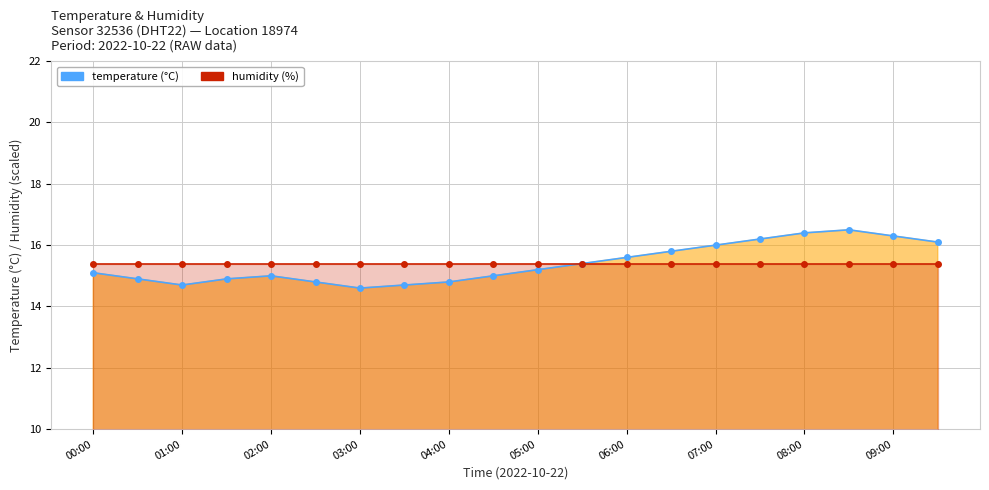

True or false: temperature (°C) has a value of 15.2 at 05:00.

True